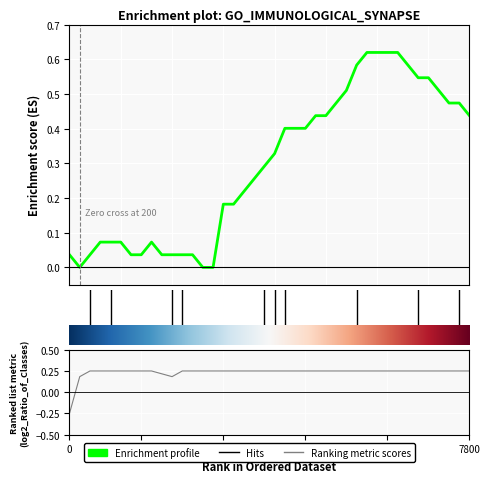

What is the value of the temperature point at the 22nd from the left?

0.4